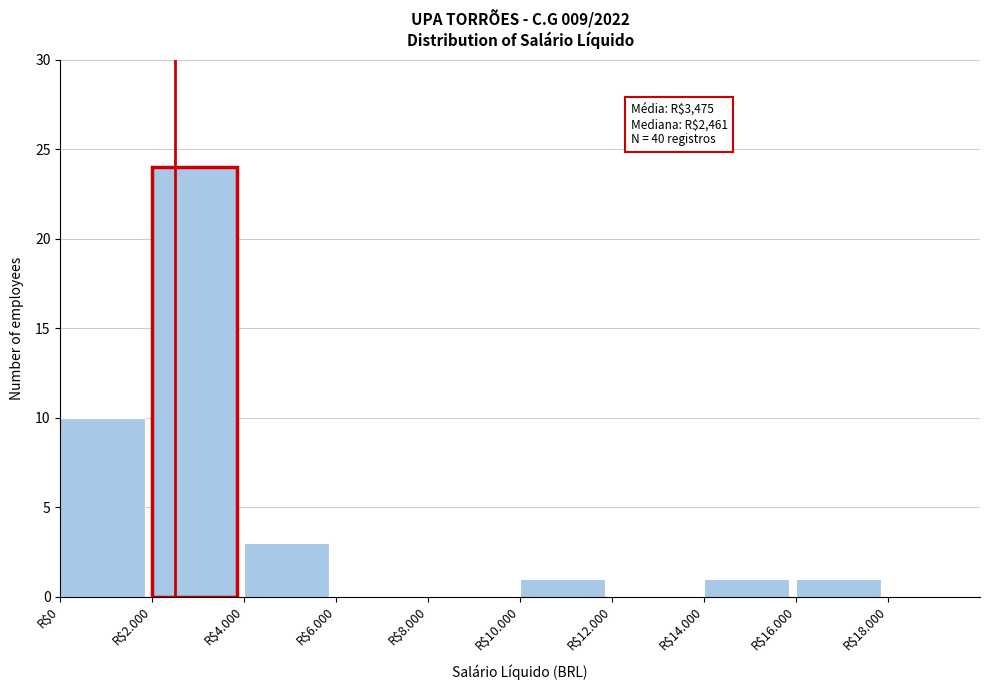

At which category does the chart reach its peak across all series?

R$2.000